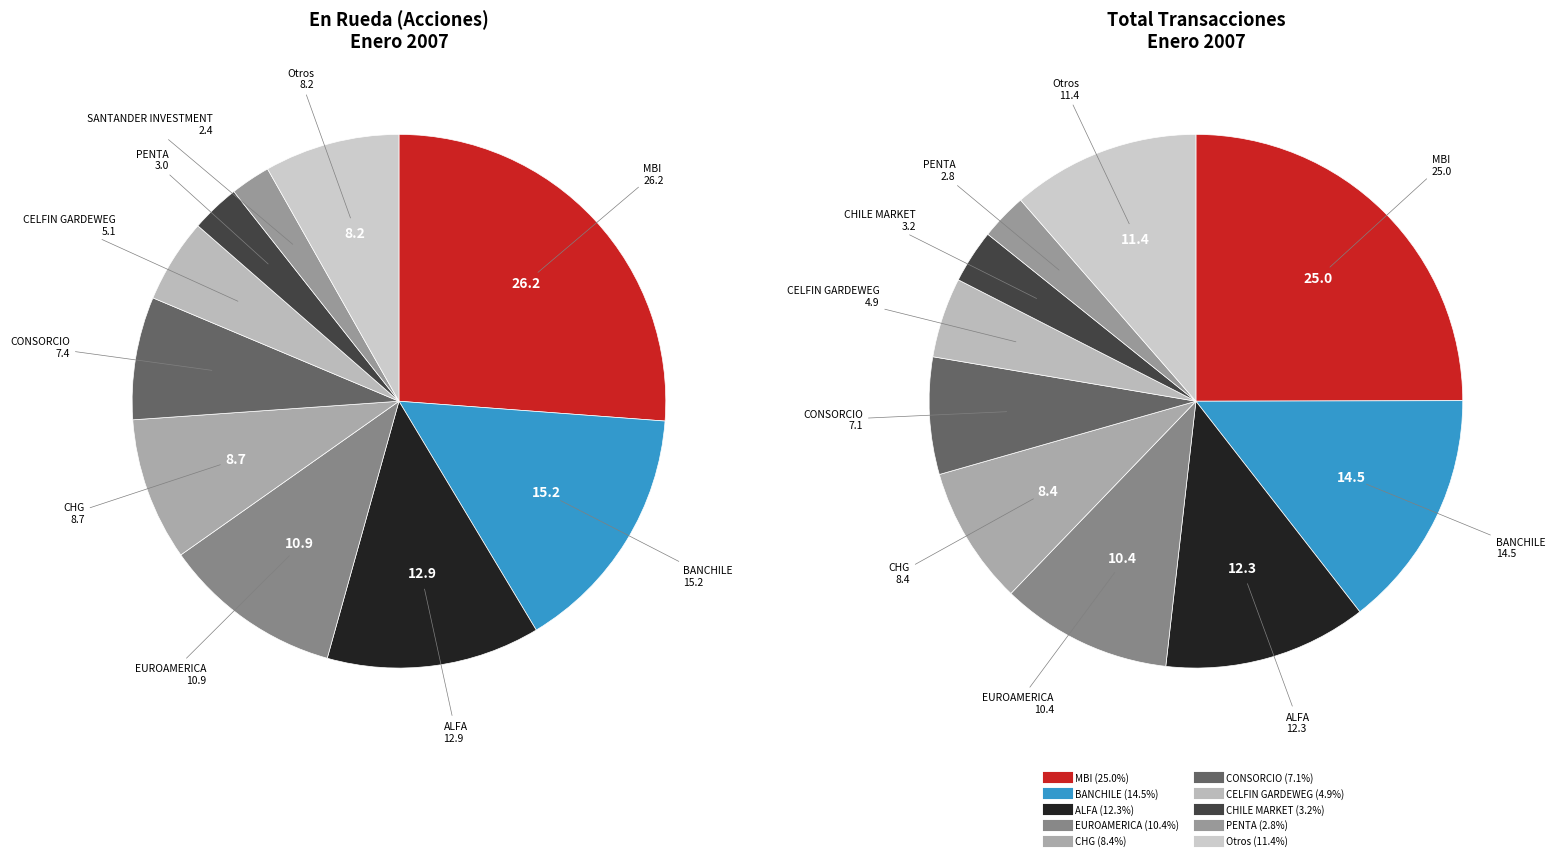

True or false: EUROAMERICA accounts for 10% of the total.

True